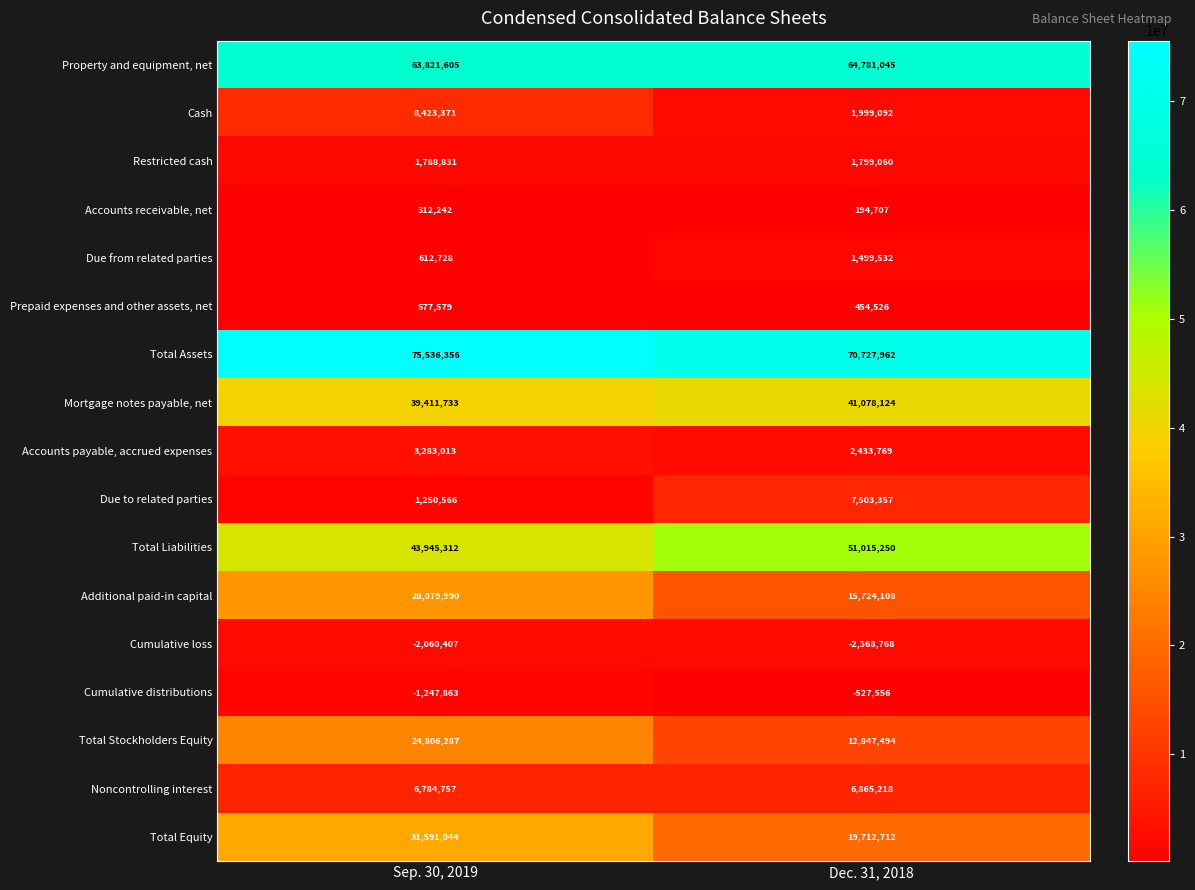

Is it true that Cumulative distributions equals -527556 at Dec. 31, 2018?

True